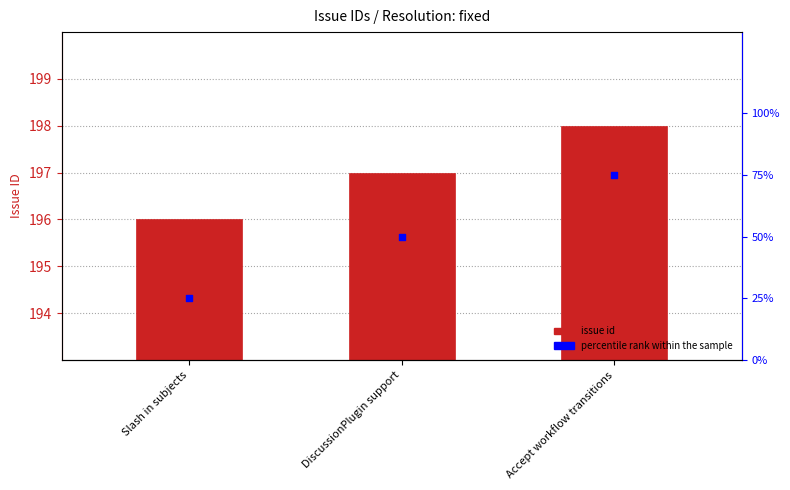

Which series has the largest total across all categories?

issue id